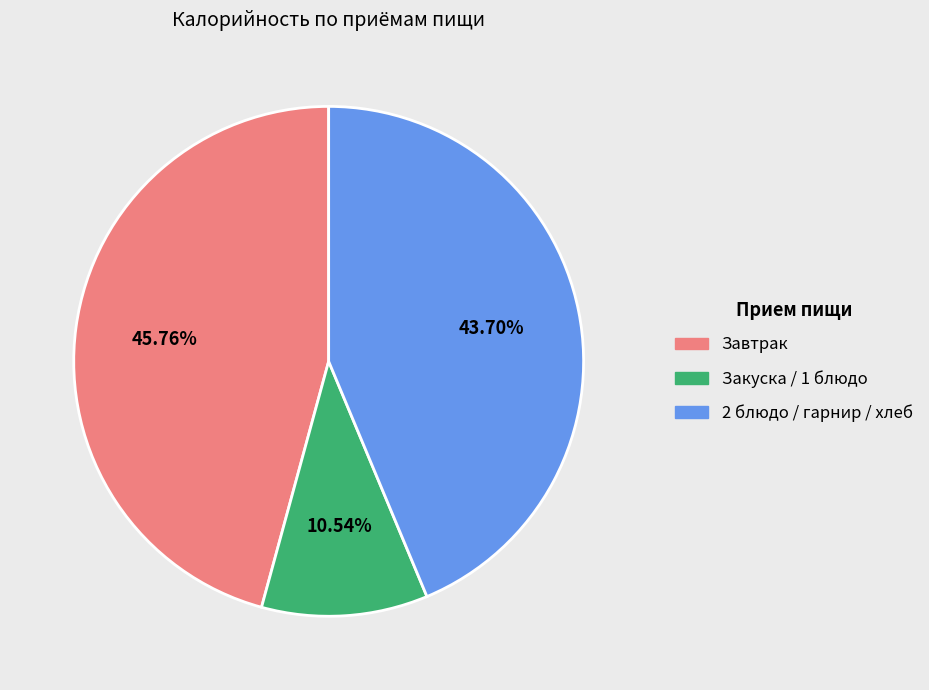

Is there any slice that represents more than half of the pie?

No